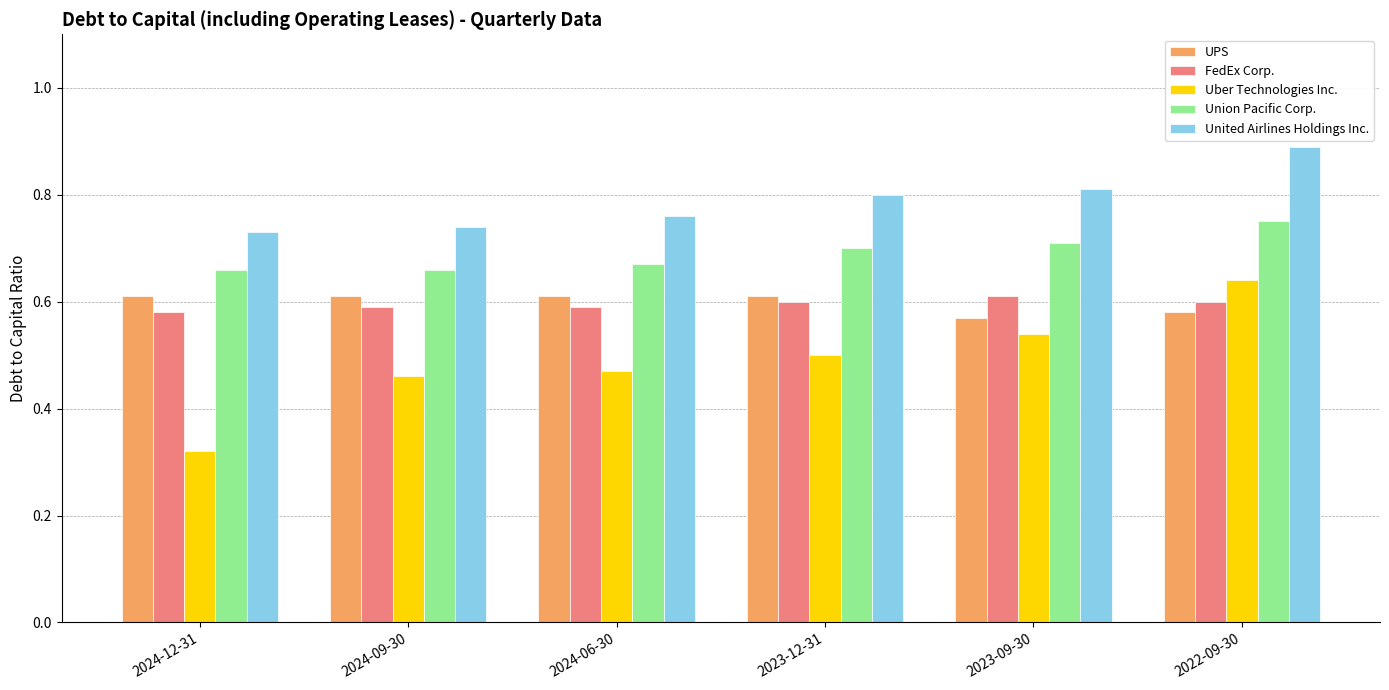

What are all the series names shown in the legend?

UPS, FedEx Corp., Uber Technologies Inc., Union Pacific Corp., United Airlines Holdings Inc.